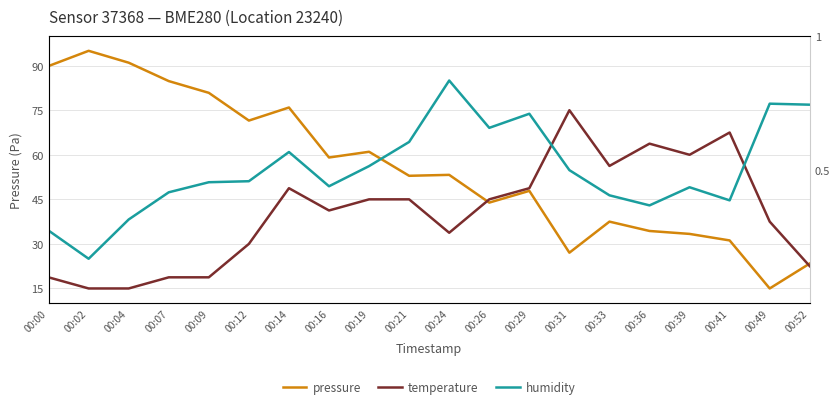

In humidity, how many points are lower than both neighbors (excluding endpoints)?

5